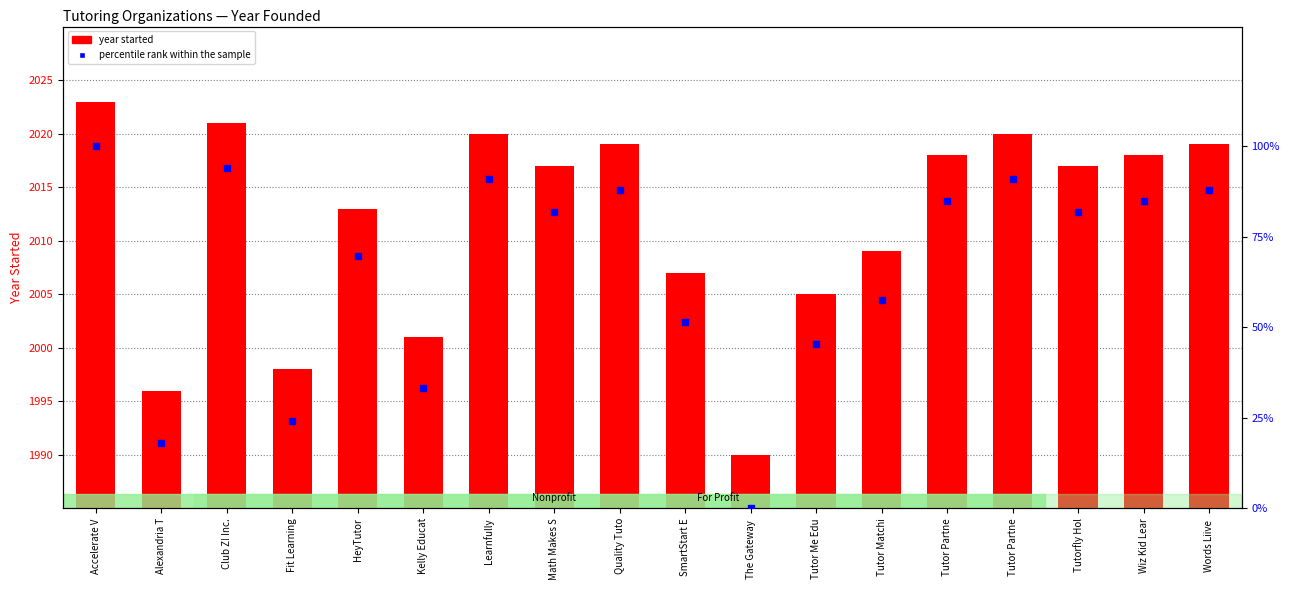

Which series contains the highest Y value?

year started